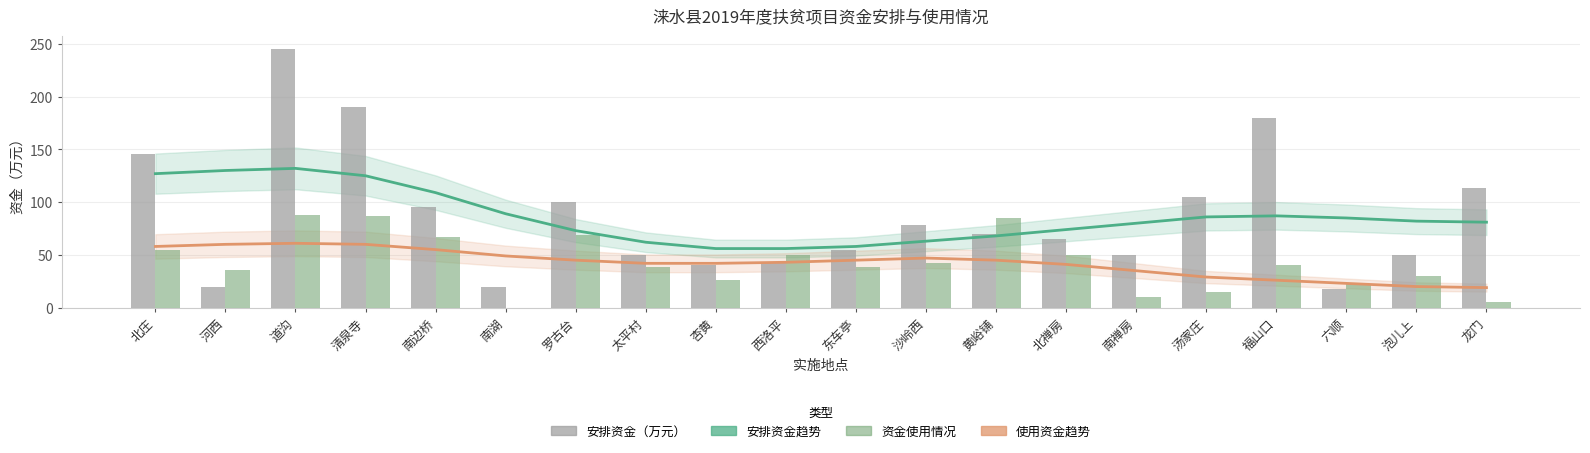

What is the value of the 安排资金趋势 bar at the 6th from the left?

89